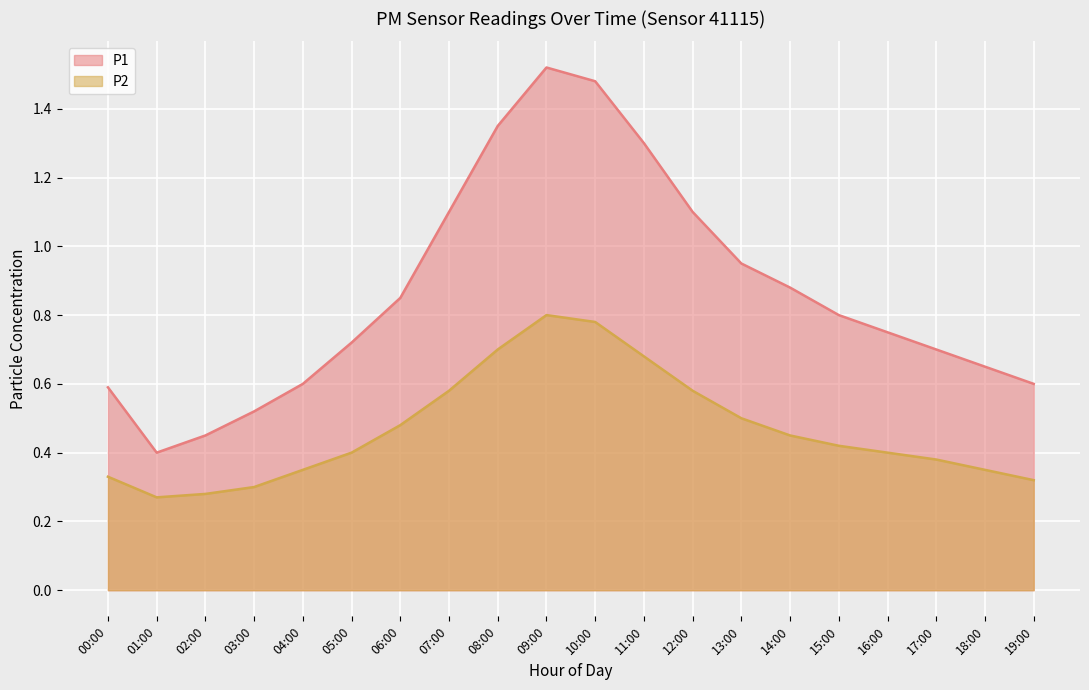

Which series has the largest total across all categories?

P1